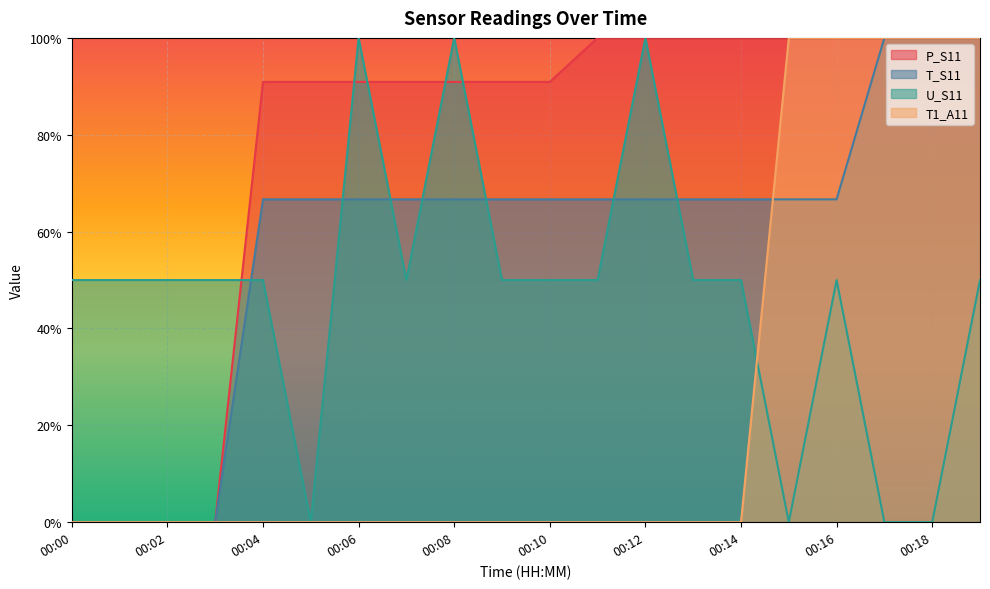

What is the difference between the second highest and minimum values in the U_S11 series?

1.0